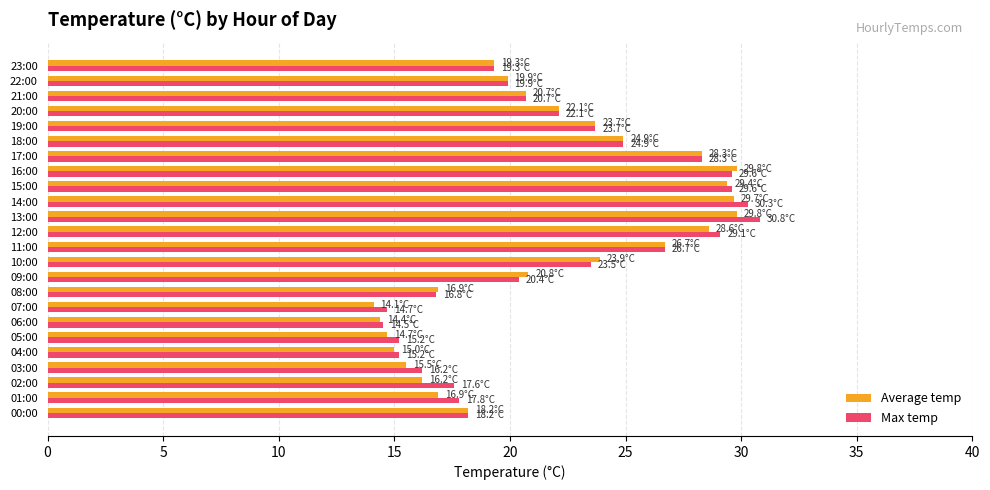

What is the lowest value of the Max temp series?

14.5